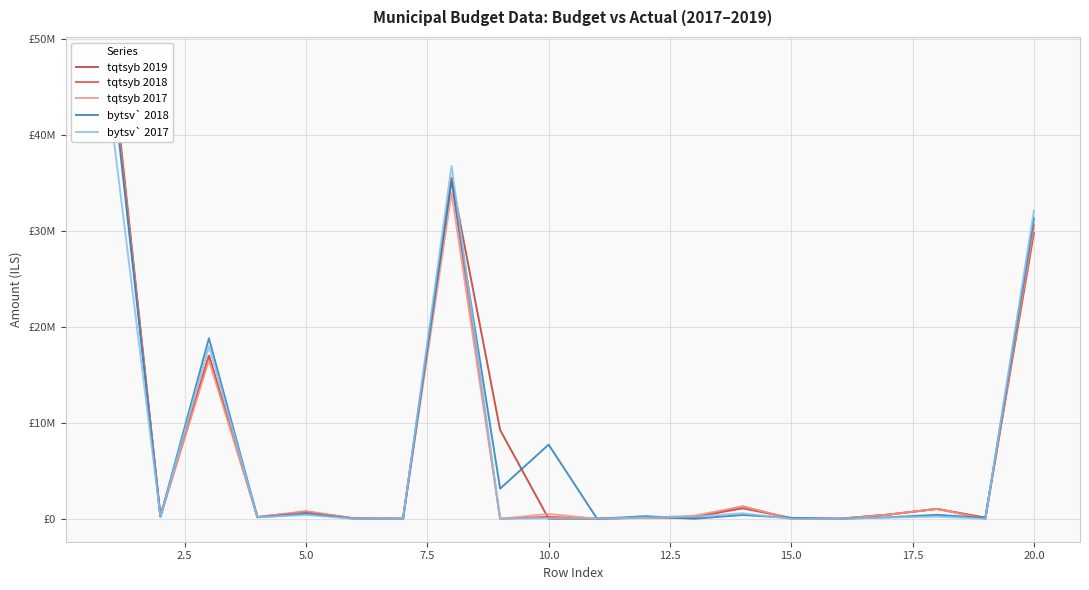

What is the minimum value shown in the chart?

-2086